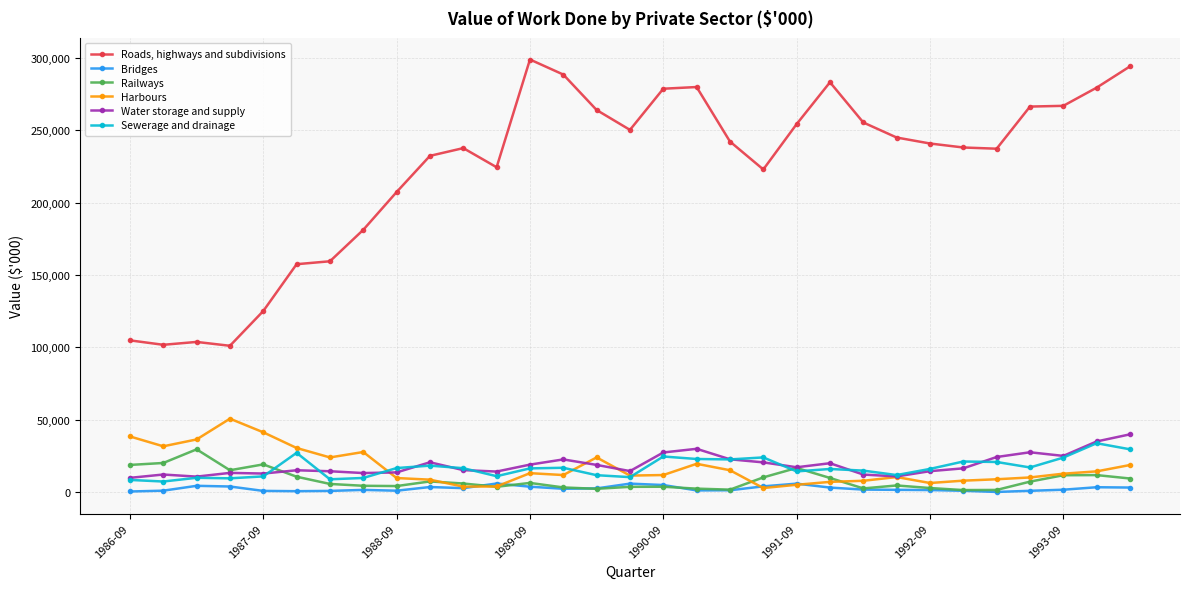

At how many categories does at least one series exceed 2817?

31